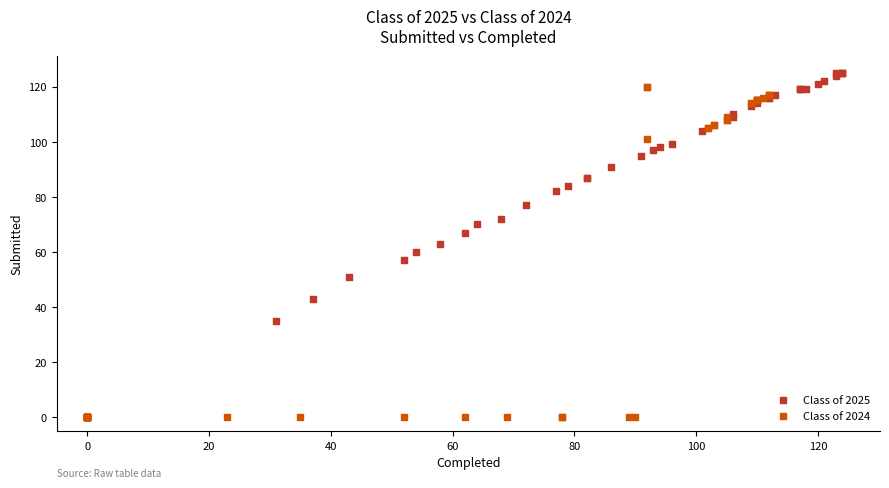

Which series has the widest spread of Y values?

Class of 2024